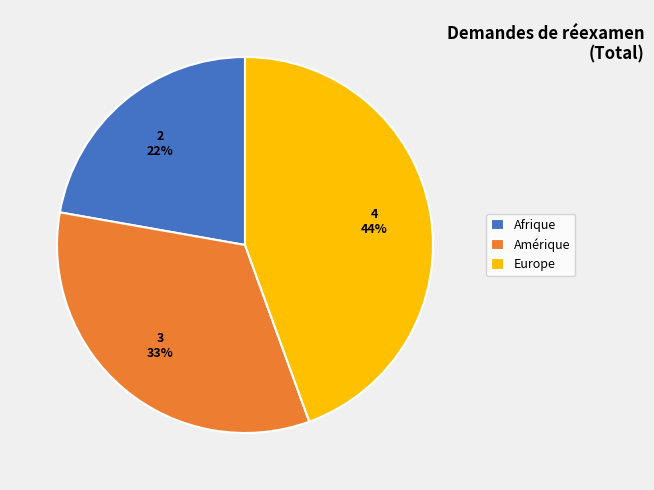

Between Amérique and Afrique, which is larger?

Amérique